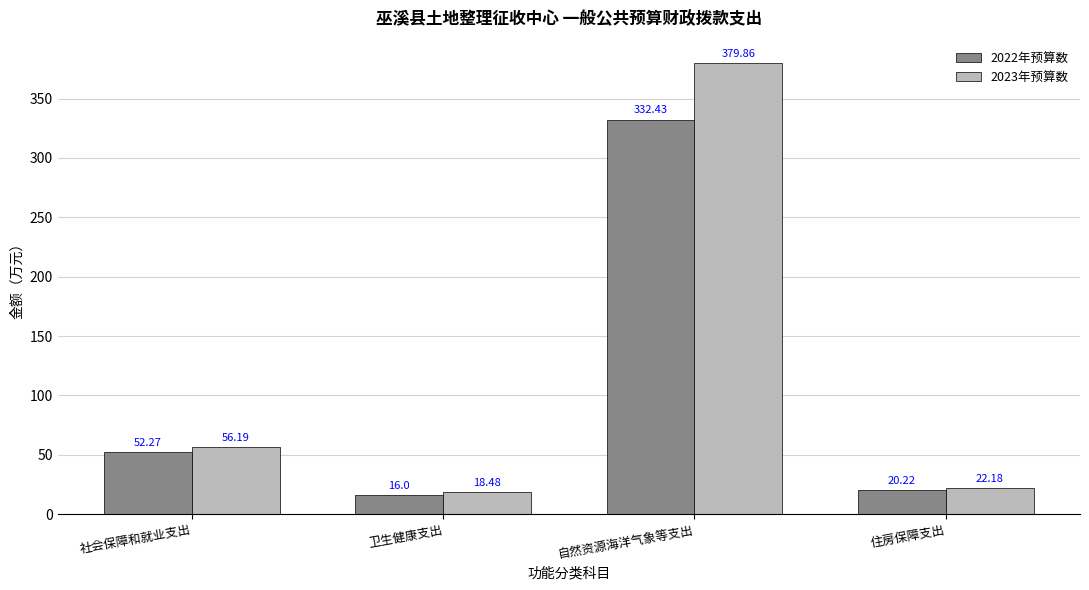

What is the average value of the 2023年预算数 series?

119.2